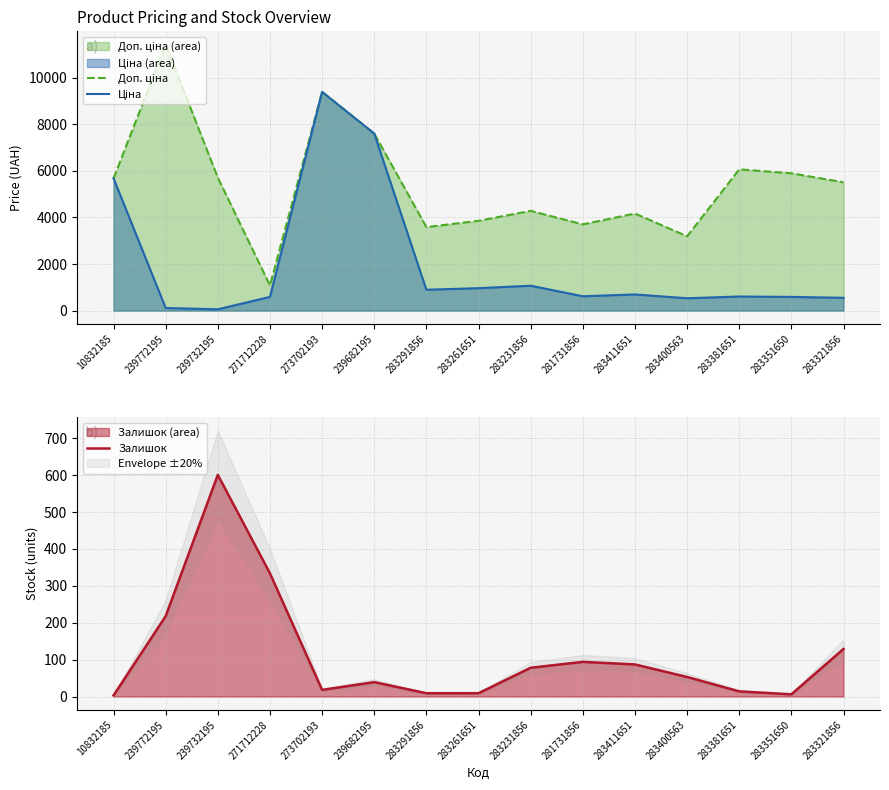

Reading left to right, extract all data points from this chart.

Доп. ціна: 10832185=5673.8	239772195=11410.0	239732195=5705.0	271712228=1081.7	273702193=9384.0	239682195=7596.5	283291856=3583.6	283261651=3854.0	283231856=4279.1	281731856=3701.9	283411651=4165.6	283400563=3187.6	283381651=6061.2	283351650=5892.2	283321856=5505.8
Ціна: 10832185=5673.8	239772195=114.1	239732195=57.0	271712228=589.9	273702193=9384.0	239682195=7596.5	283291856=895.9	283261651=963.5	283231856=1069.8	281731856=617.0	283411651=694.3	283400563=531.3	283381651=606.1	283351650=589.2	283321856=550.6
Залишок: 10832185=3.0	239772195=218.0	239732195=601.0	271712228=334.0	273702193=18.0	239682195=39.0	283291856=9.0	283261651=9.0	283231856=78.0	281731856=94.0	283411651=87.0	283400563=53.0	283381651=14.0	283351650=6.0	283321856=129.0